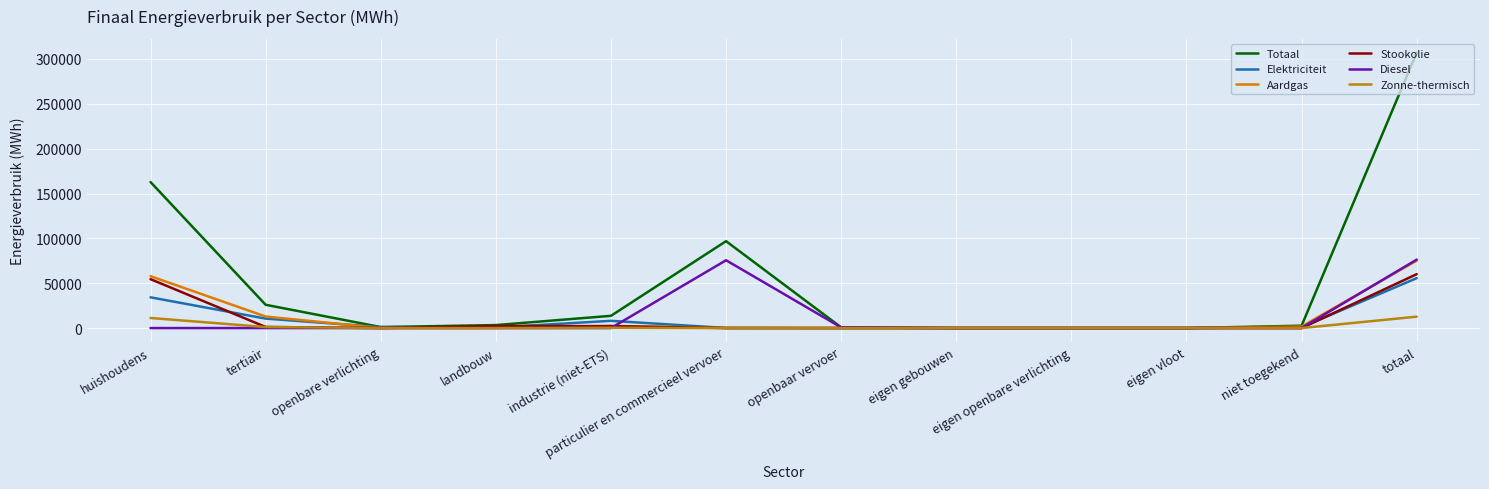

Which series has the largest total across all categories?

Totaal